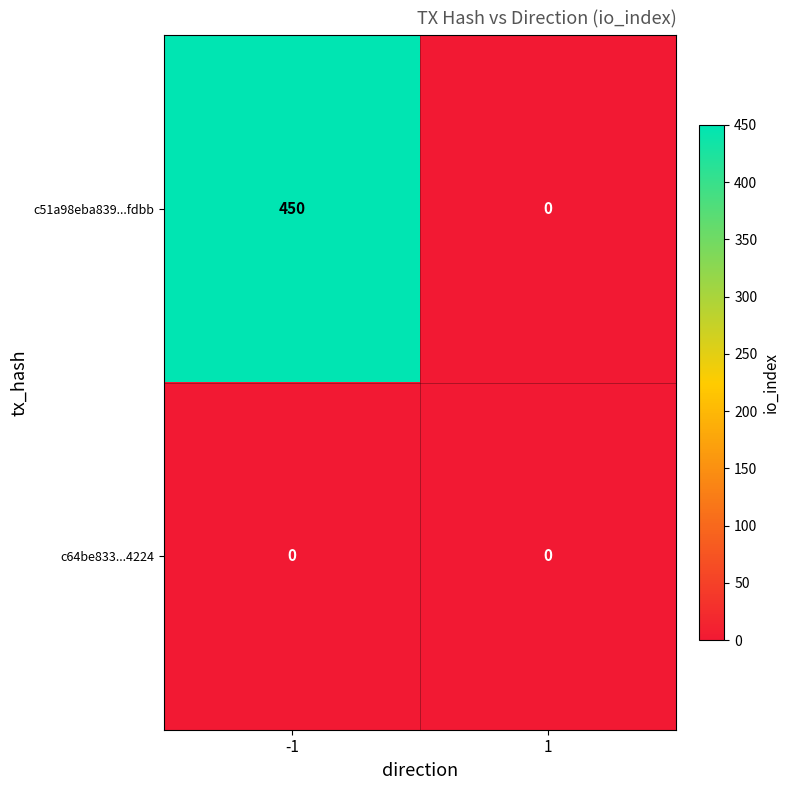

How many categories are shown in the chart?

2